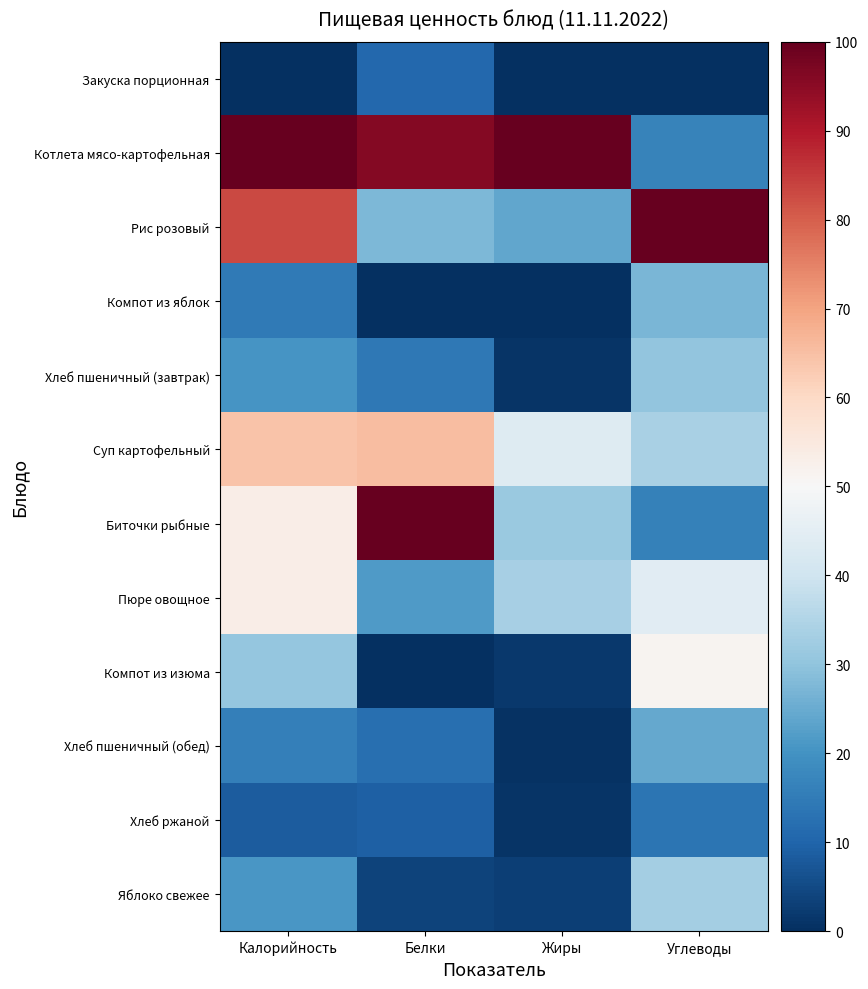

At which label does Хлеб ржаной reach its minimum?

Жиры